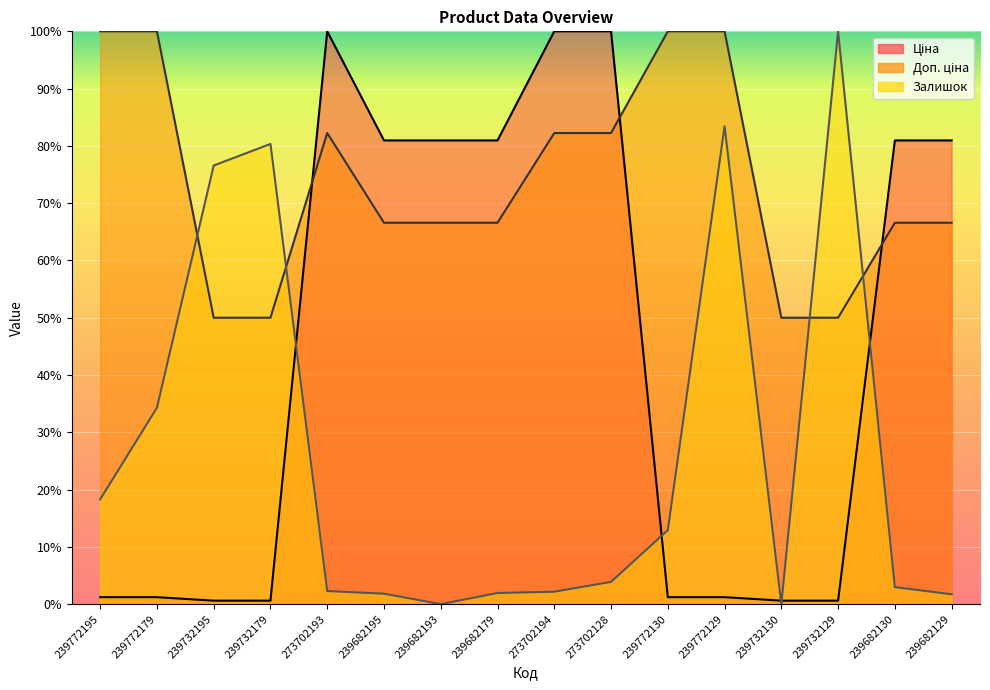

What is the sum of the Доп. ціна values at 239772130 and 239682179?

166.6